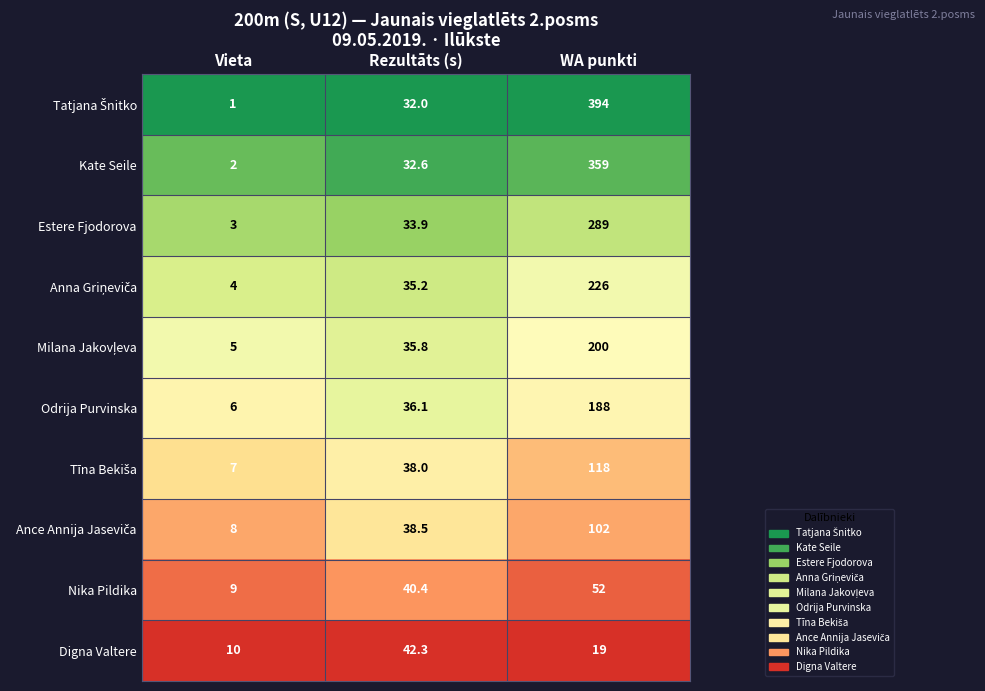

What is the average value of the Nika Pildika series?

33.8